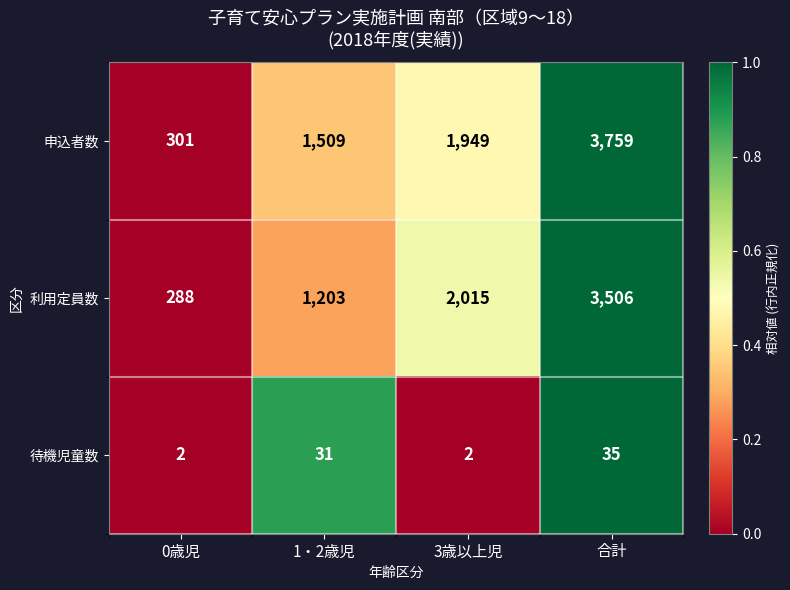

Where is 利用定員数 nearest to the value 1897?

3歳以上児